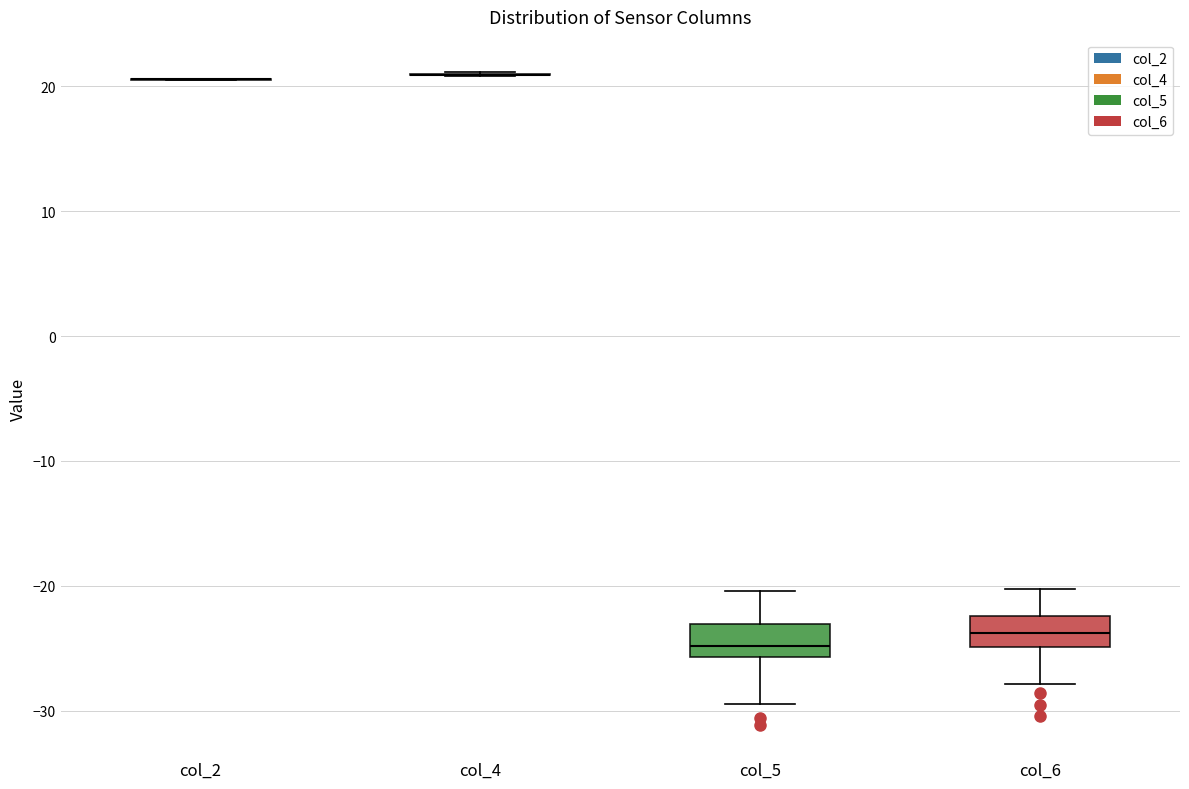

Reading left to right, read every box against the y-axis: the position of its median line, the range the box covers, and the ends of its whiskers. The values are not printed on the chart, so give them approximately, as read against the axis.

col_2: box collapsed to a line at 21, whiskers 21 to 21
col_4: box collapsed to a line at 21, whiskers 21 to 21
col_5: median -25, box -26 to -23, whiskers -29 to -20
col_6: median -24, box -25 to -22, whiskers -28 to -20